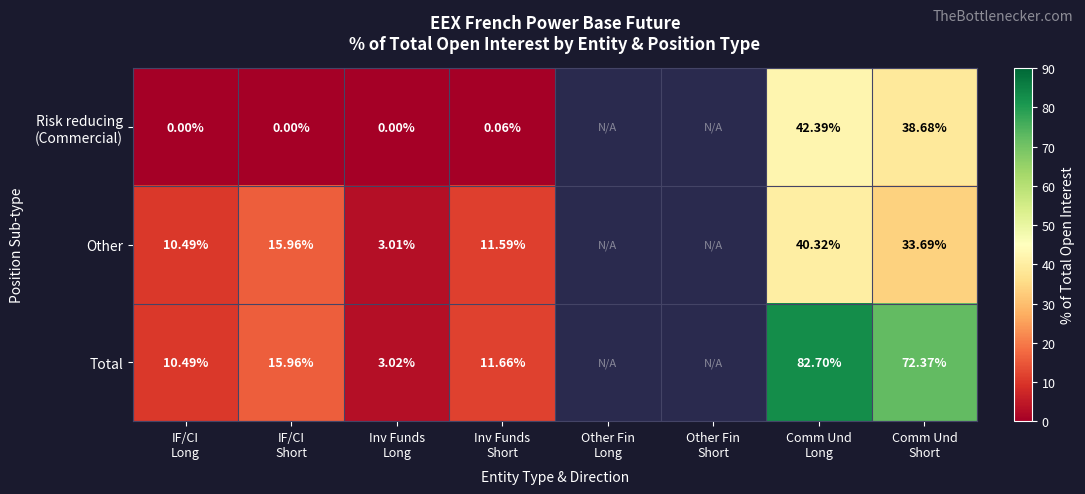

List the series in order of their overall mean, lowest first.

Risk reducing (Commercial), Other, Total